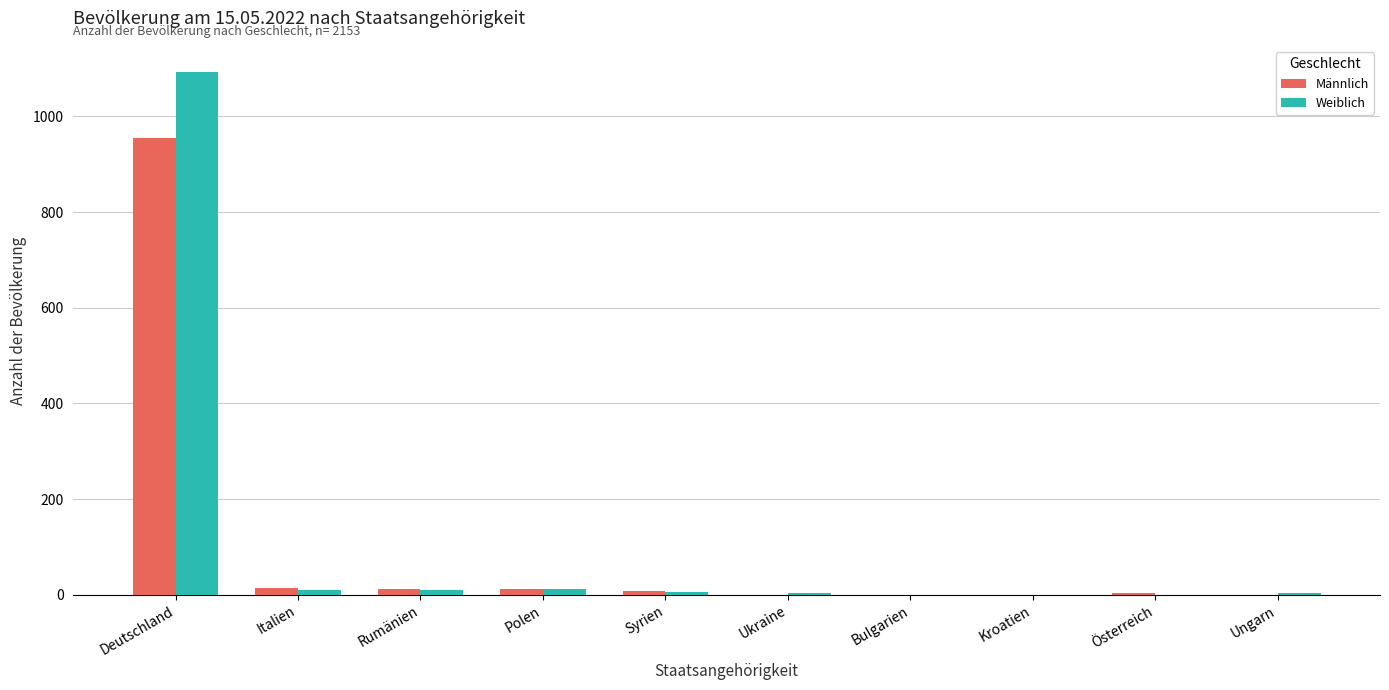

What is the average value of the Weiblich series?

113